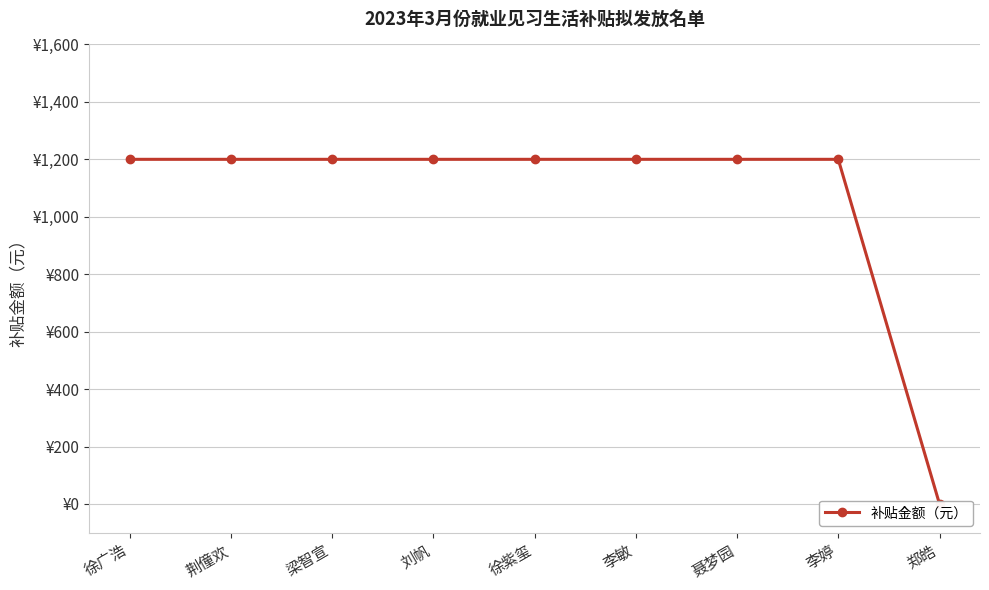

True or false: the data shows 1200 at 梁智宣.

True